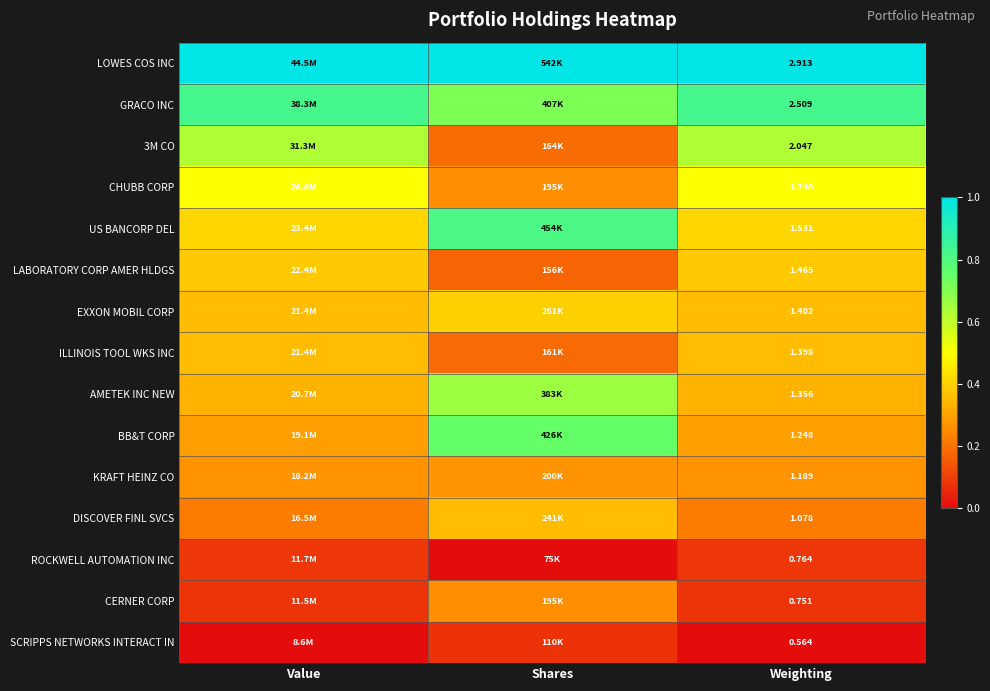

True or false: ILLINOIS TOOL WKS INC has a value of 0.2 at Weighting.

False